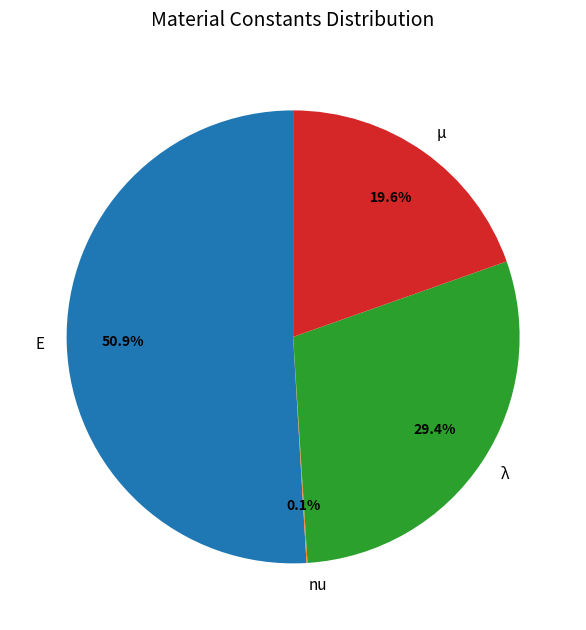

Which slice is the largest?

E